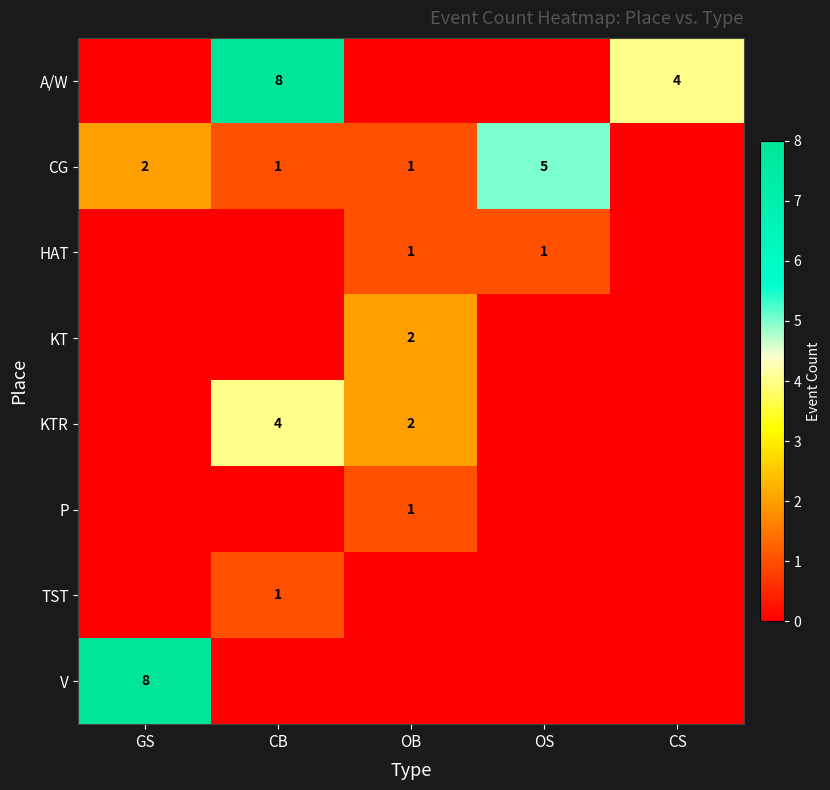

True or false: KTR has a value of 1 at OB.

False